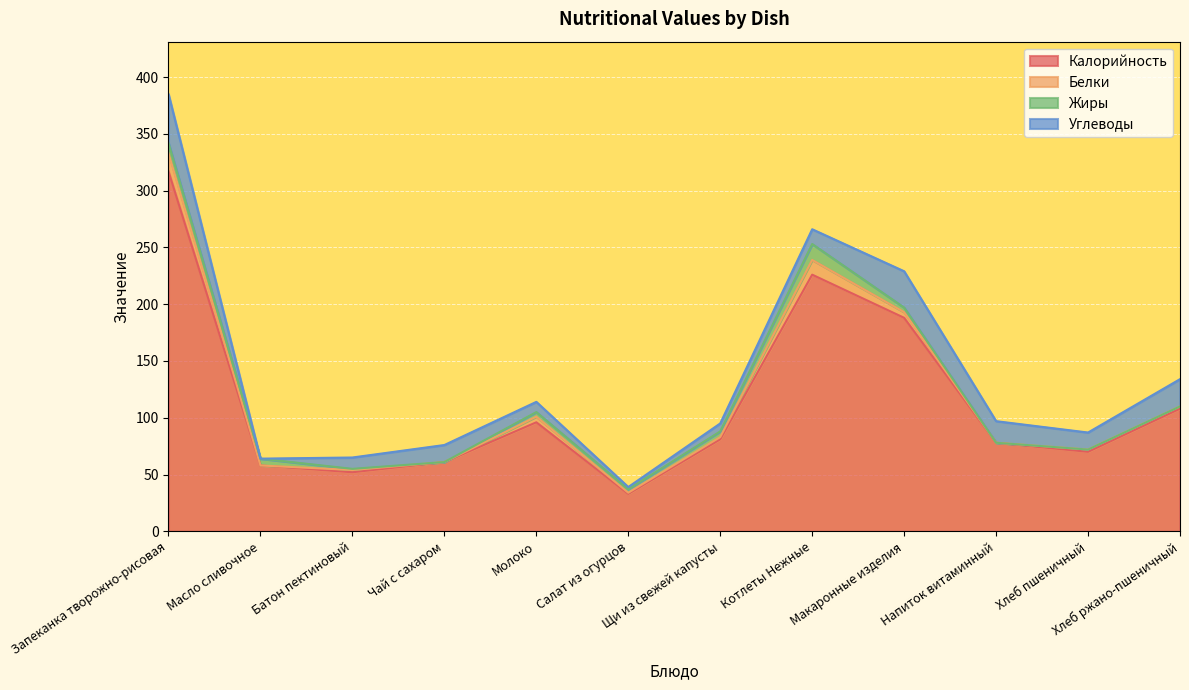

Read the Жиры value at Котлеты Нежные, to the nearest 5.

15